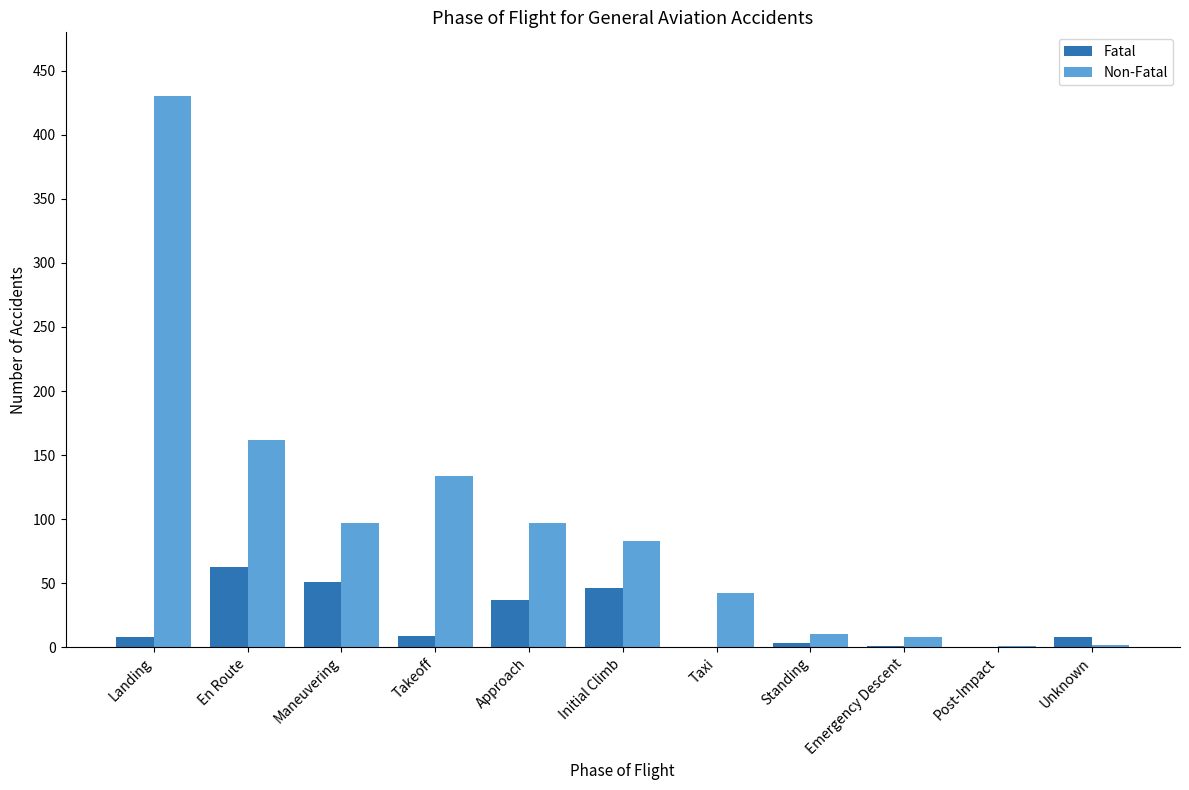

Is it true that Fatal equals 76 at Initial Climb?

False